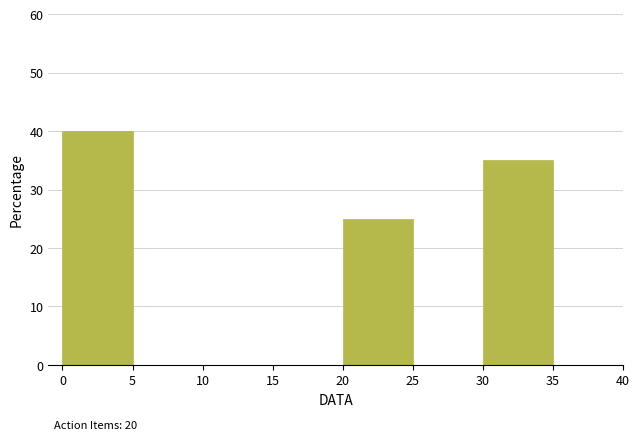

Which range on the x-axis has the tallest bar?

0 to 5